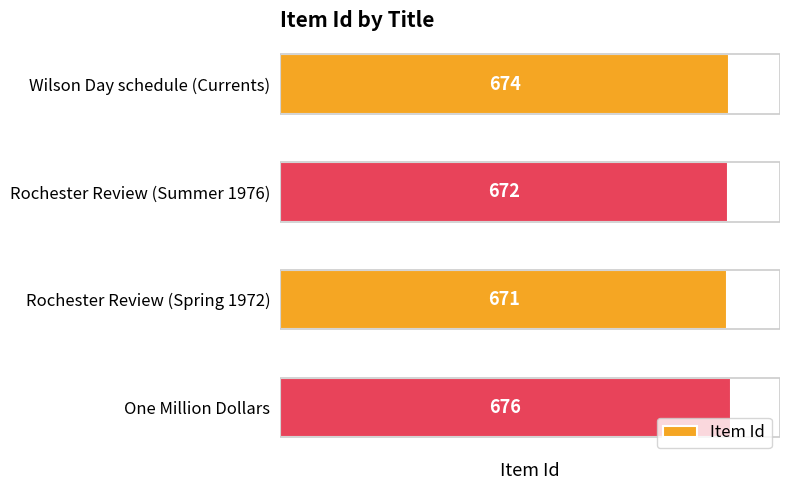

Count the values in the range 672 to 676.

3